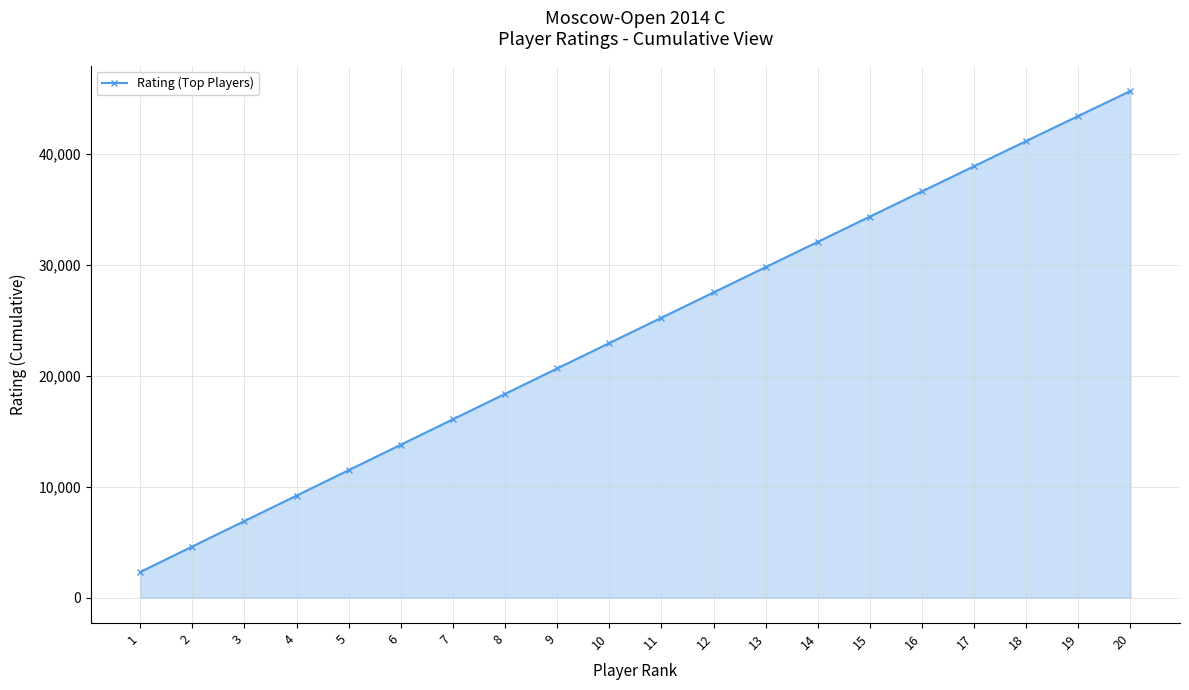

What is the sum of all values?

481147